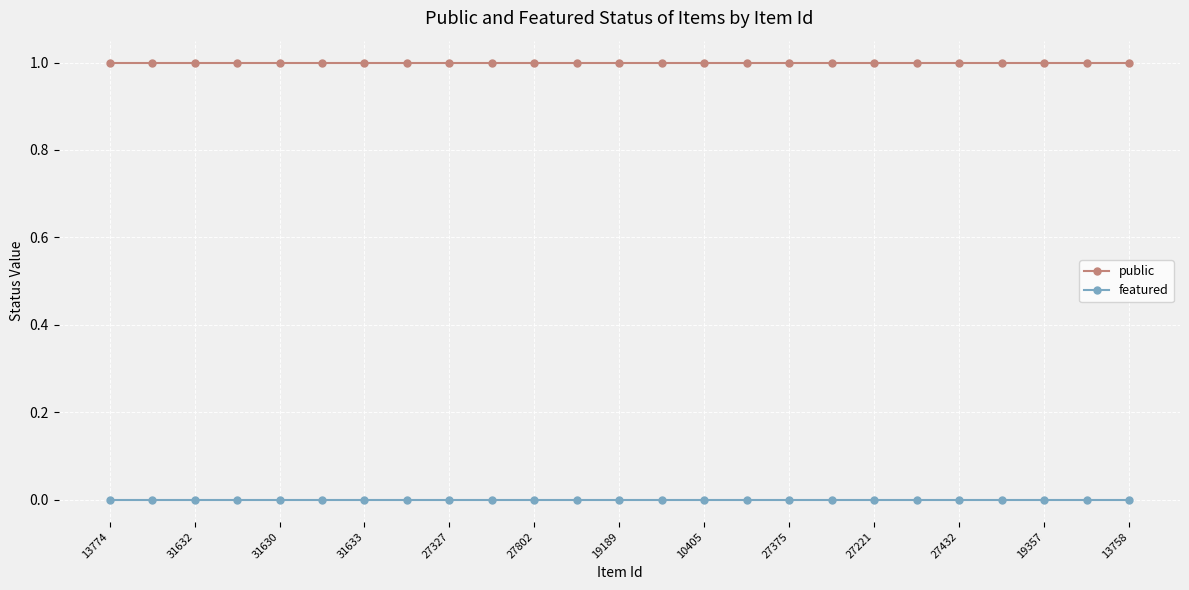

List the series in order of their peak value, highest first.

public, featured